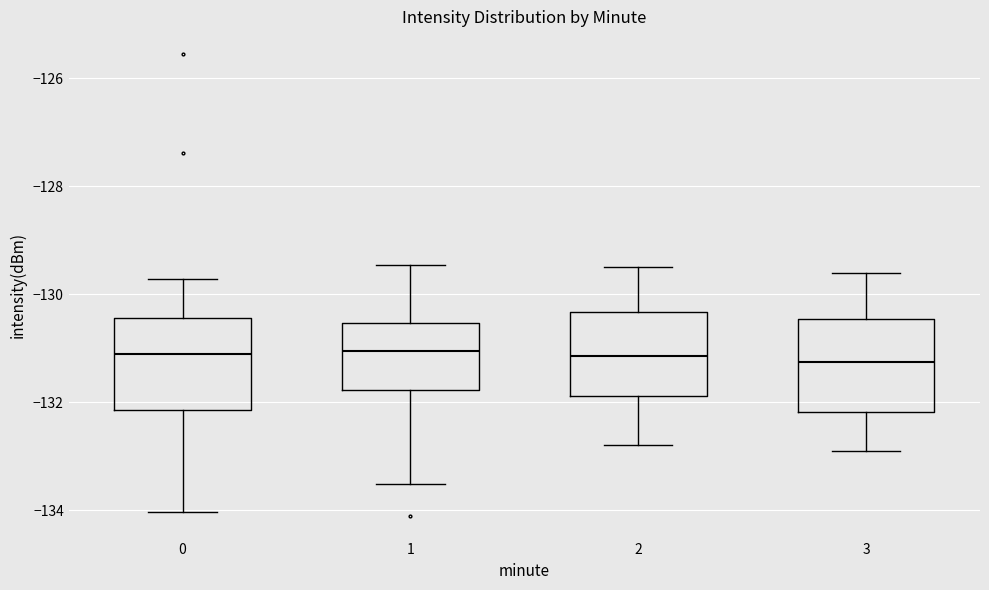

Where is the upper edge of the box at x = 2 on the y-axis? The values are not printed on the chart, so give them approximately, as read against the axis.

-130.4